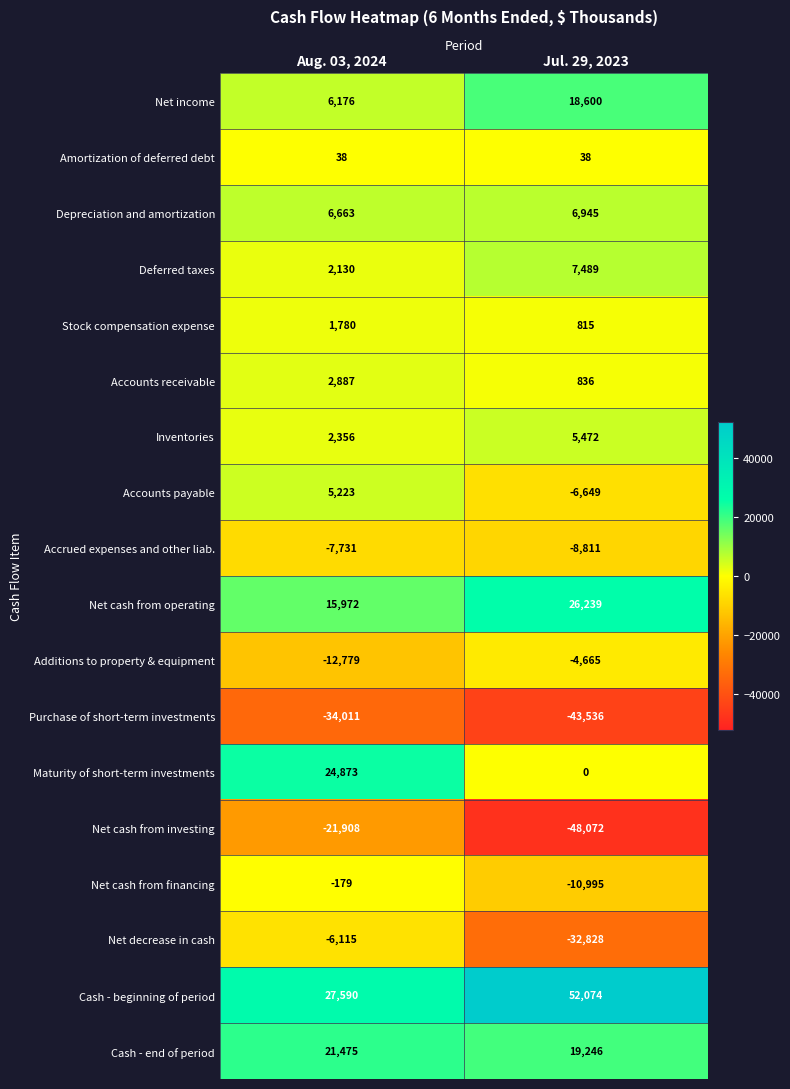

Is the value of Stock compensation expense at Jul. 29, 2023 greater than the value of Net decrease in cash at Jul. 29, 2023?

Yes